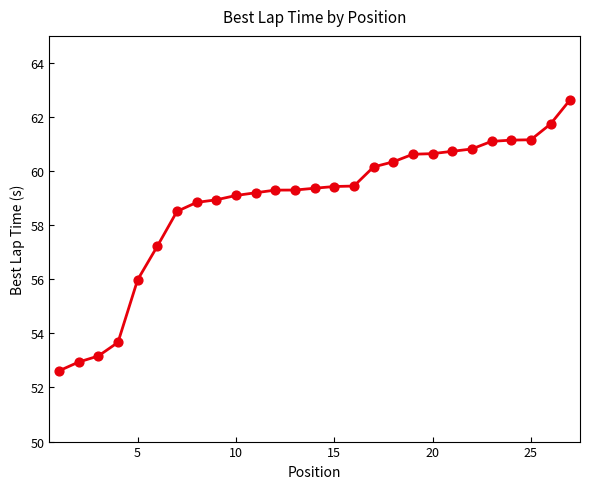

What is the smallest value displayed?

52.6